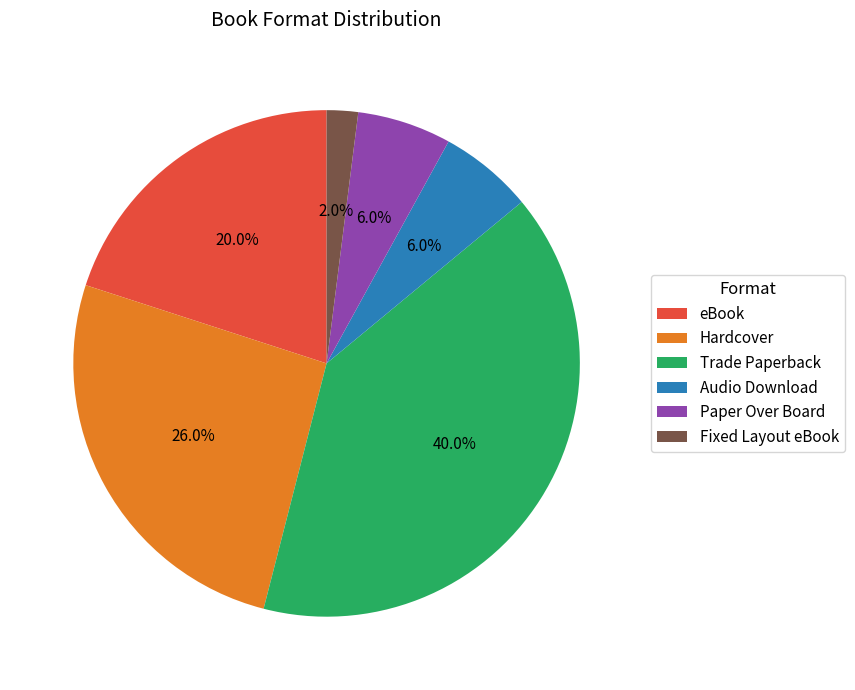

What is the smallest slice in the pie chart?

Fixed Layout eBook